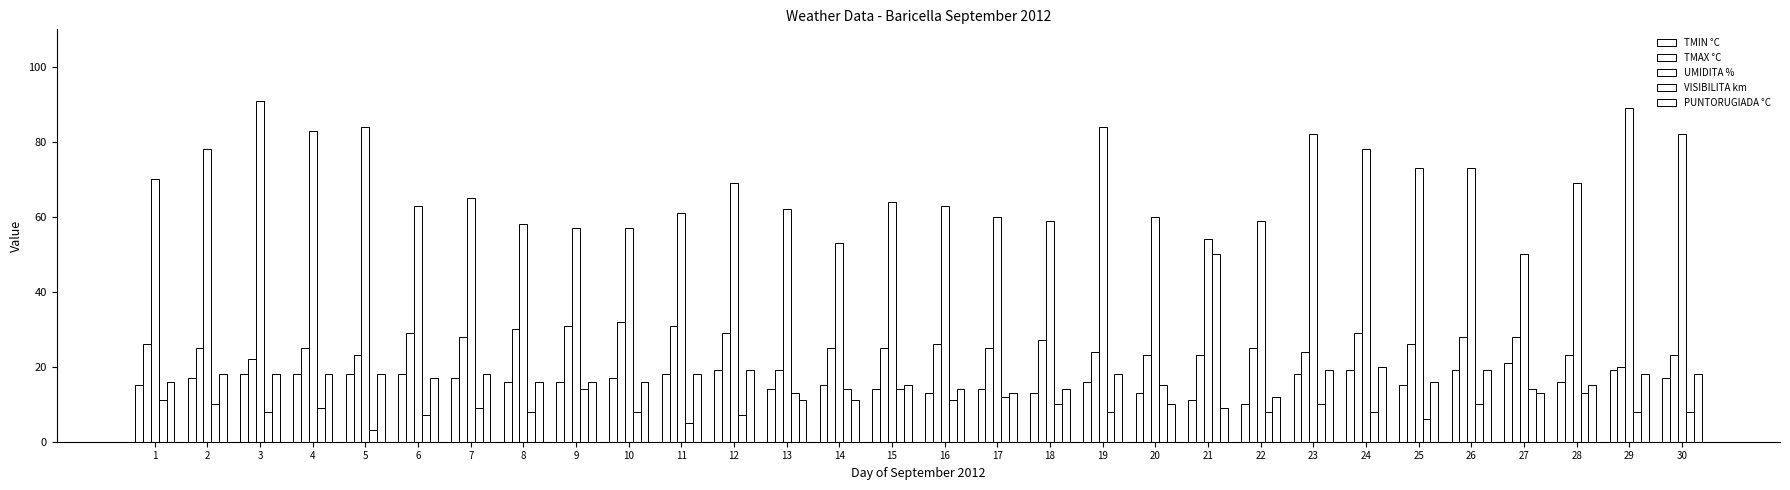

Is it true that UMIDITA % equals 84 at 10?

False